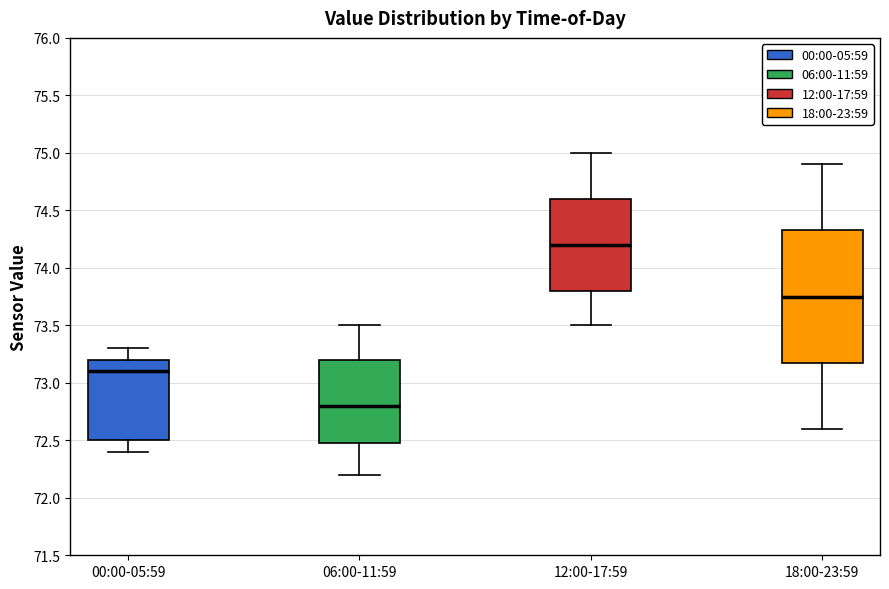

Reading left to right, transcribe this box plot: for each box, give where its median line is, the range the box spans, and where its two whiskers end, as read against the y-axis. The values are not printed on the chart, so give them approximately, as read against the axis.

00:00-05:59: median 73.10, box 72.50 to 73.20, whiskers 72.40 to 73.30
06:00-11:59: median 72.80, box 72.50 to 73.20, whiskers 72.20 to 73.50
12:00-17:59: median 74.20, box 73.80 to 74.60, whiskers 73.50 to 75.00
18:00-23:59: median 73.75, box 73.20 to 74.35, whiskers 72.60 to 74.90